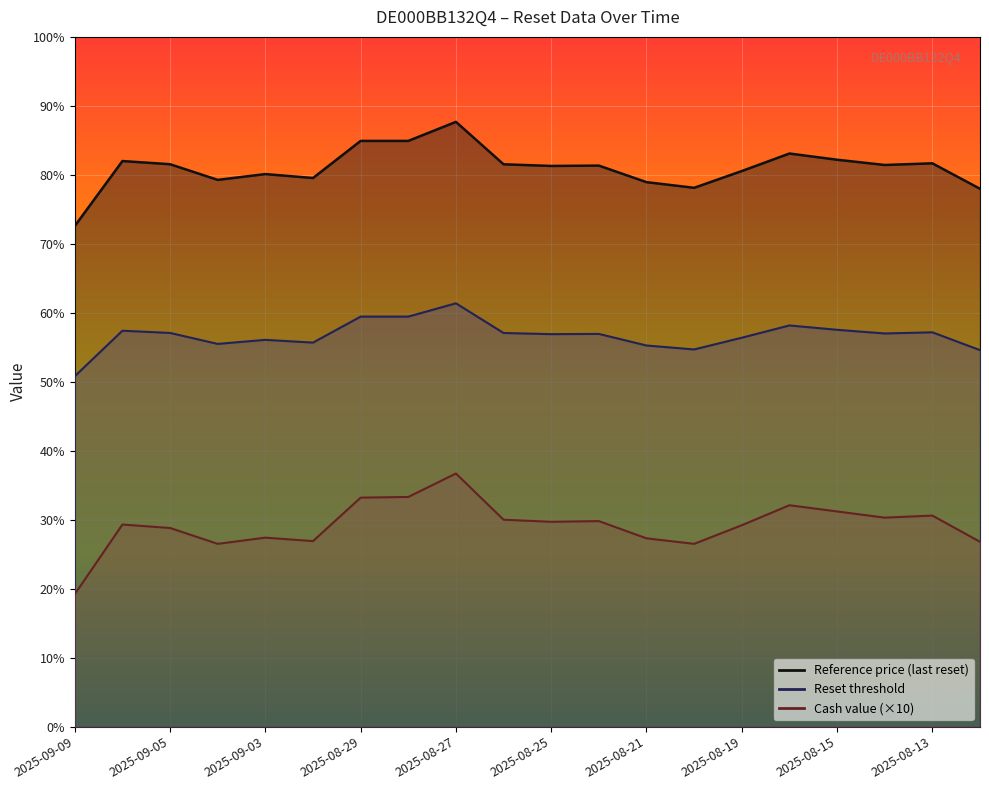

At which label does Reference price (last reset) first exceed 57?

2025-09-08